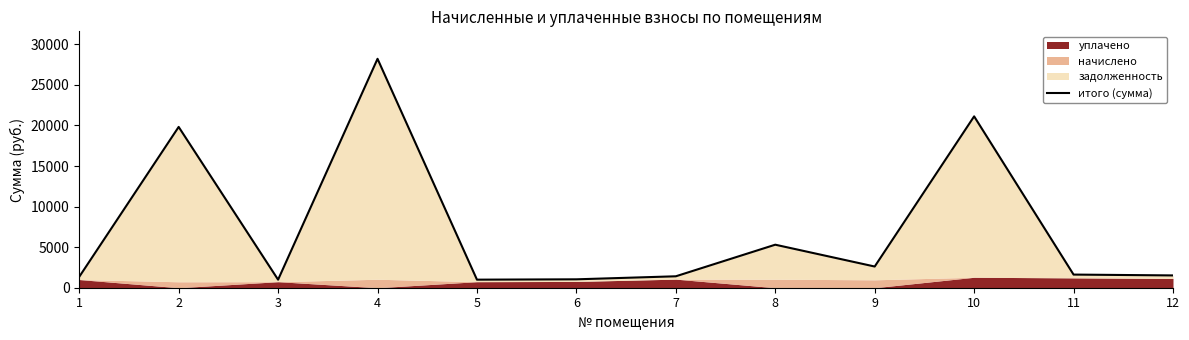

At which label does the data first exceed 1619?

2